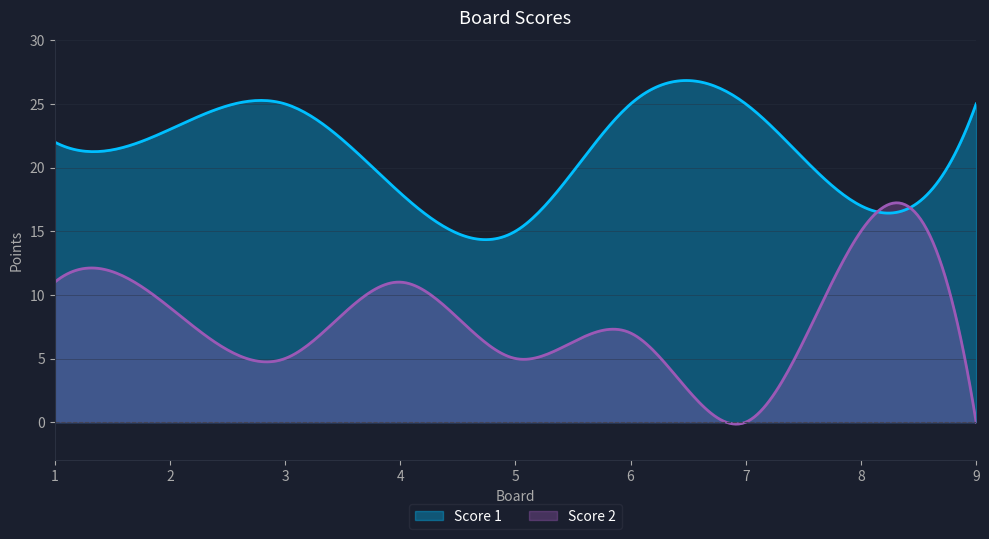

What is the difference between the maximum and minimum values in the Score 2 series?

17.4